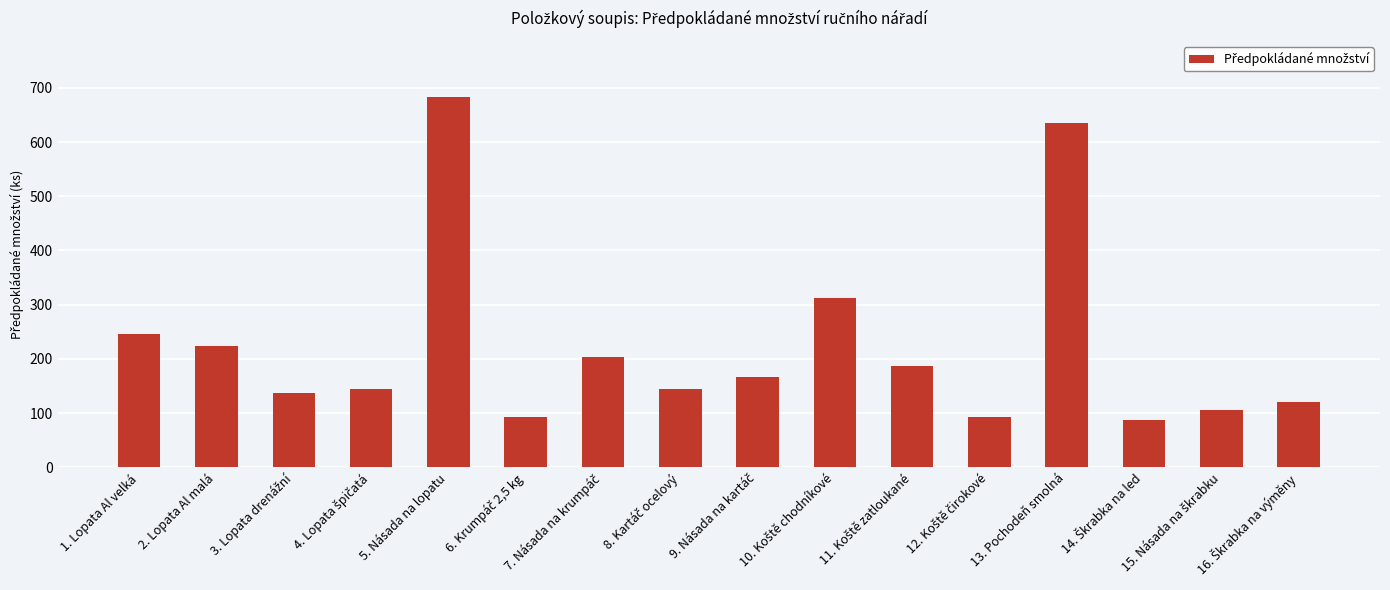

What is the difference between the second highest and minimum values?

547